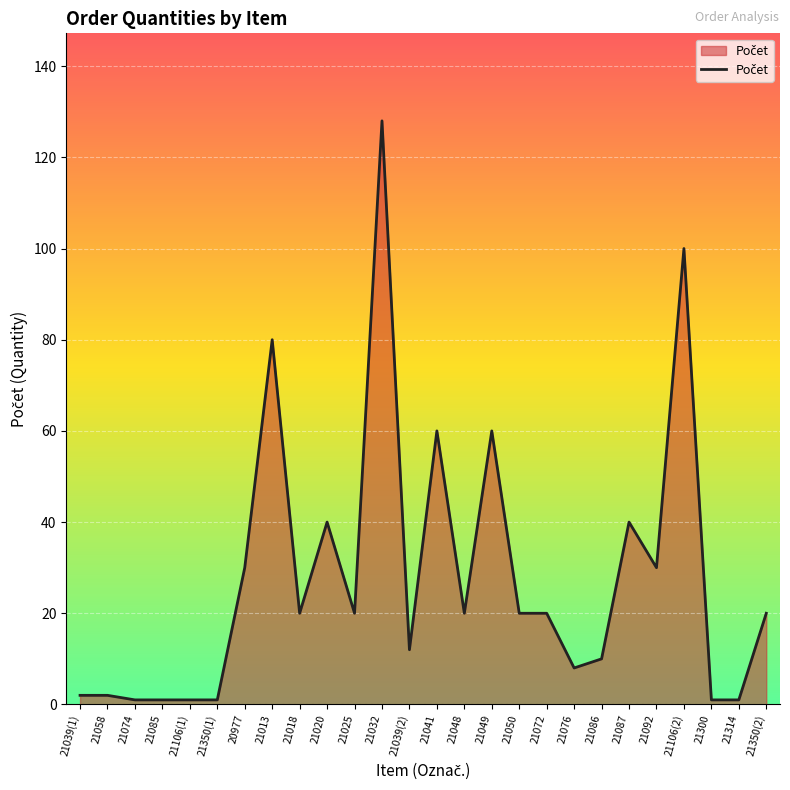

What is the greatest value displayed?

128